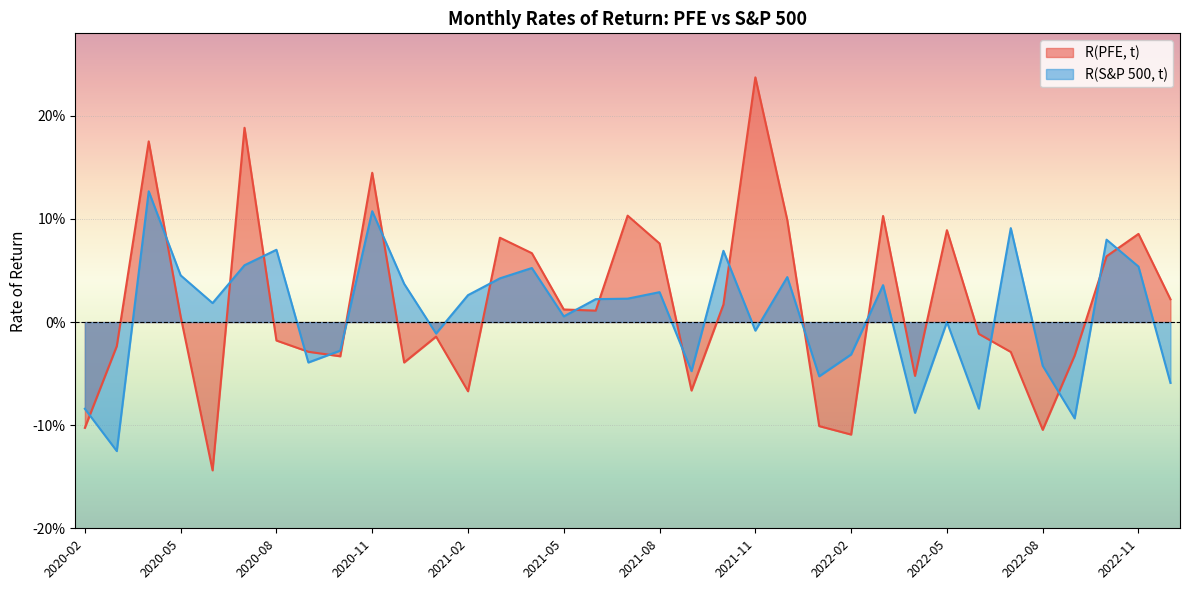

How many data points in R(PFE, t) are less than 0?

17